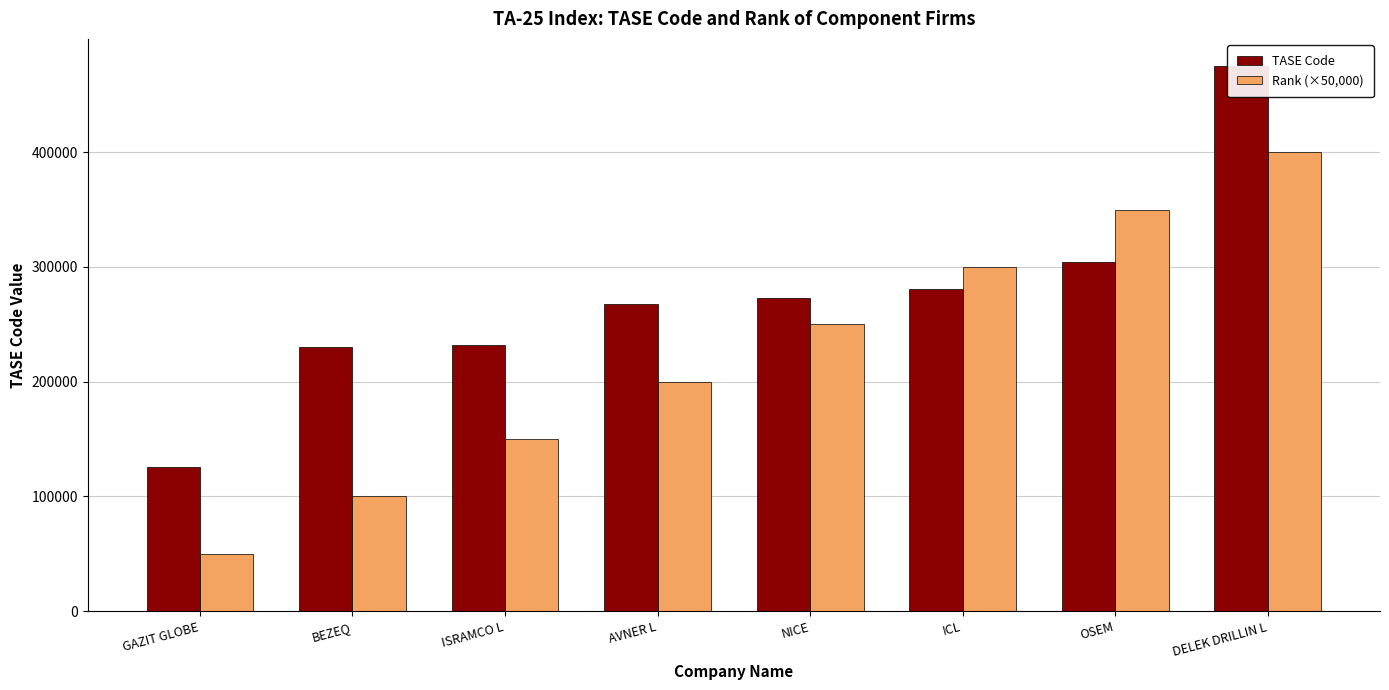

How many values in the Rank (×50,000) series exceed 250000?

3